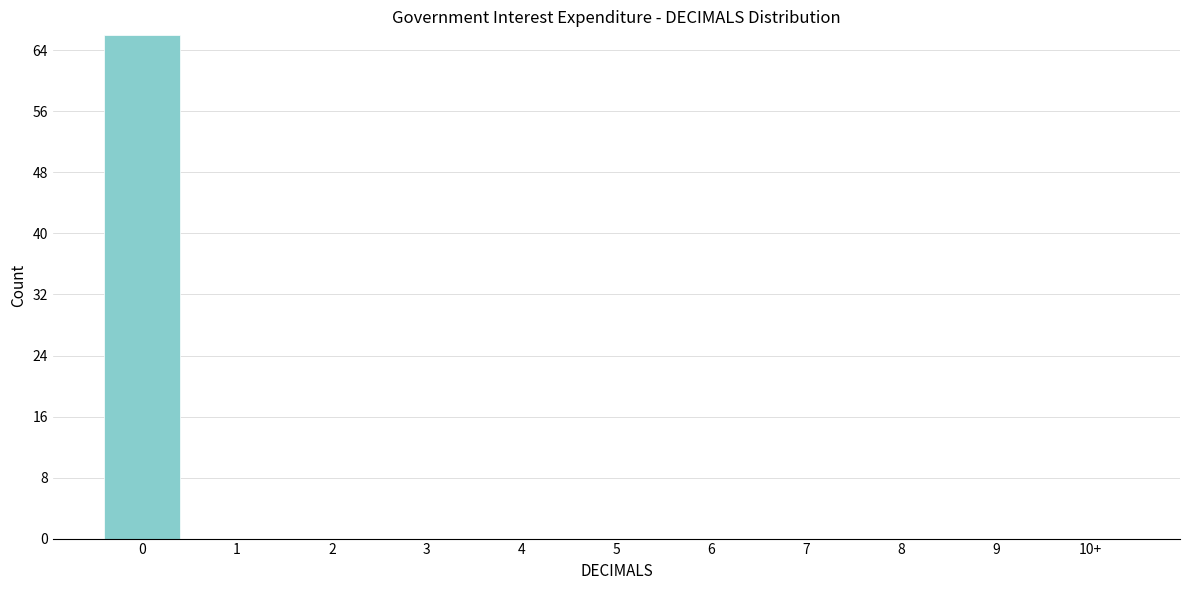

Reading right to left, what are all the values shown in this chart?

10+=0	9=0	8=0	7=0	6=0	5=0	4=0	3=0	2=0	1=0	0=66